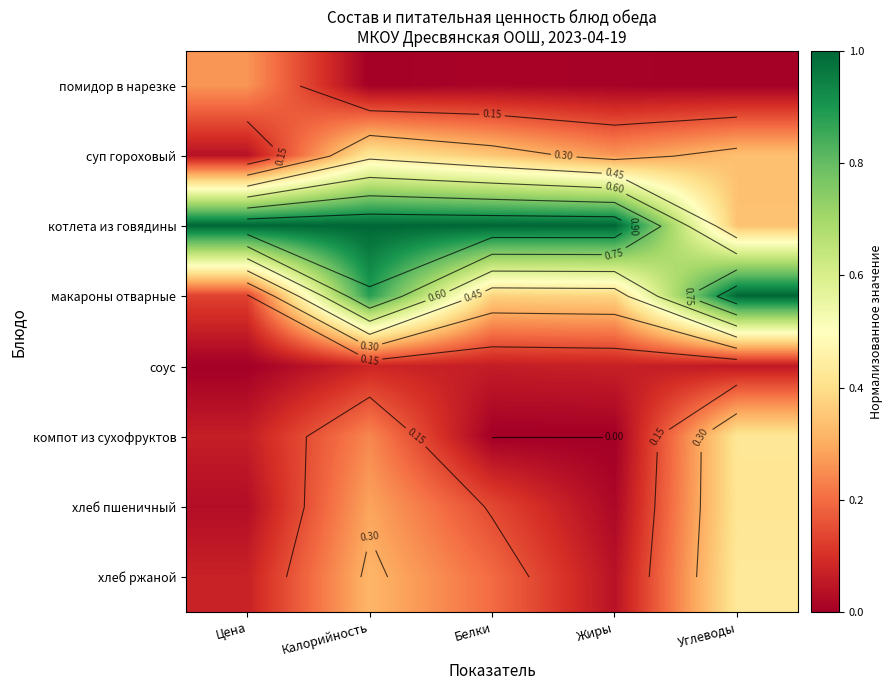

What is the difference between the highest and lowest values at Калорийность?

1.0